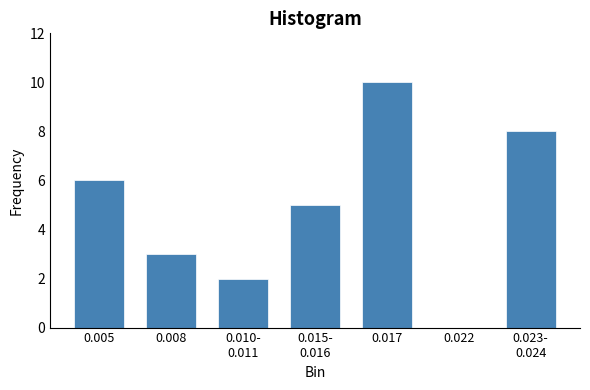

What is the greatest value displayed?

10